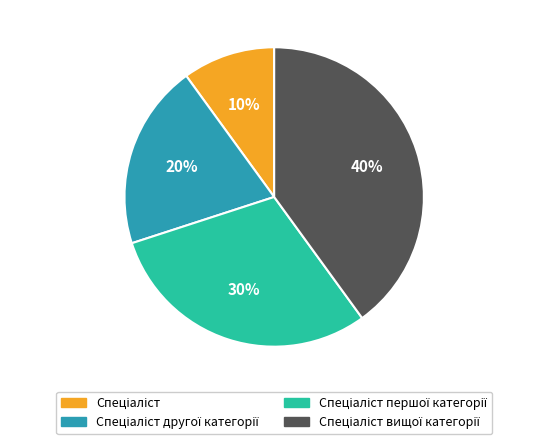

To the nearest percent, what is the difference between the largest and smallest slice percentages?

30%